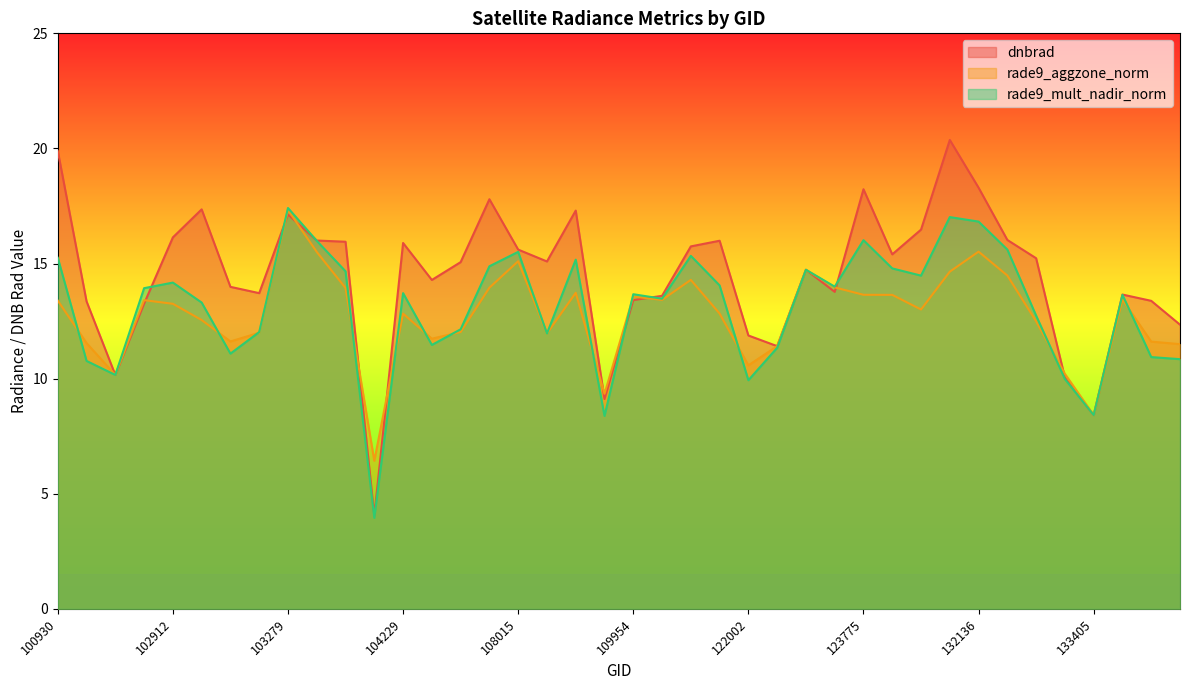

True or false: dnbrad and rade9_aggzone_norm intersect in this chart.

True